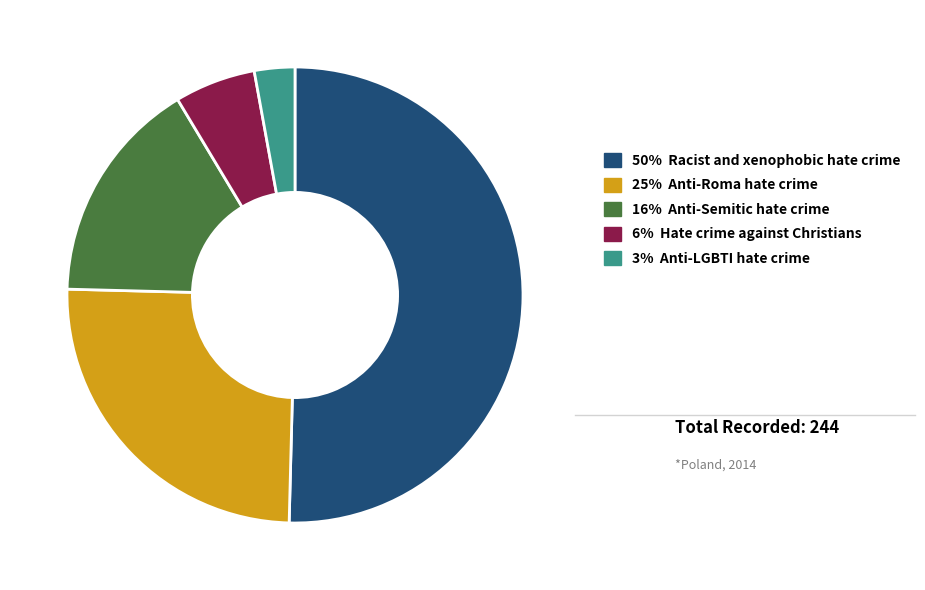

Is there any slice that represents more than half of the pie?

Yes